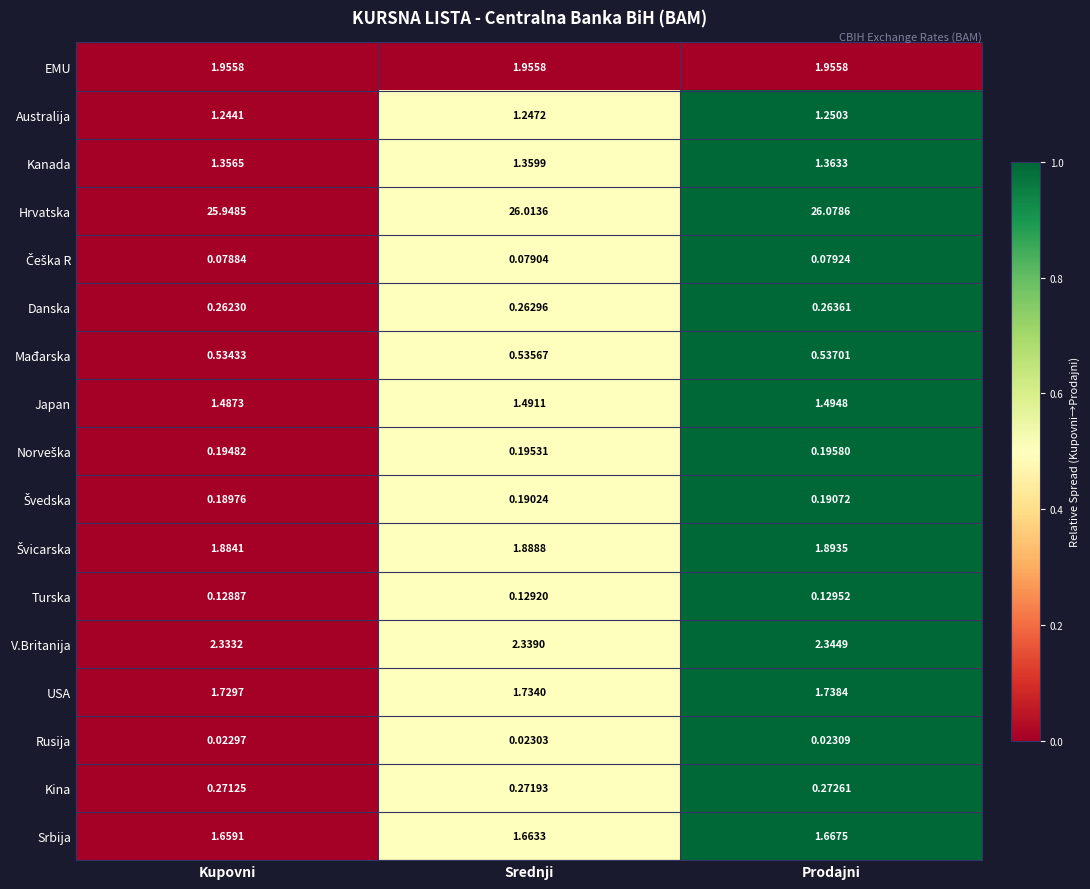

How many distinct data groups are displayed?

17